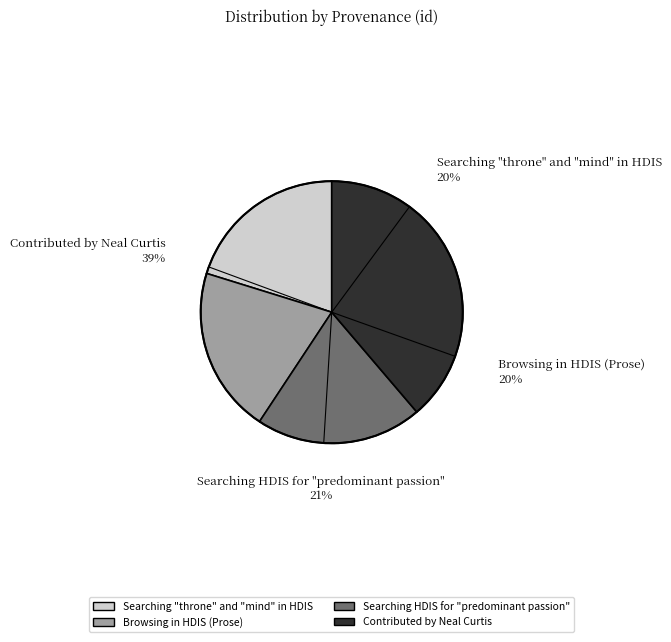

The Searching HDIS for "predominant passion" slice represents 21% of the pie. True or false?

True